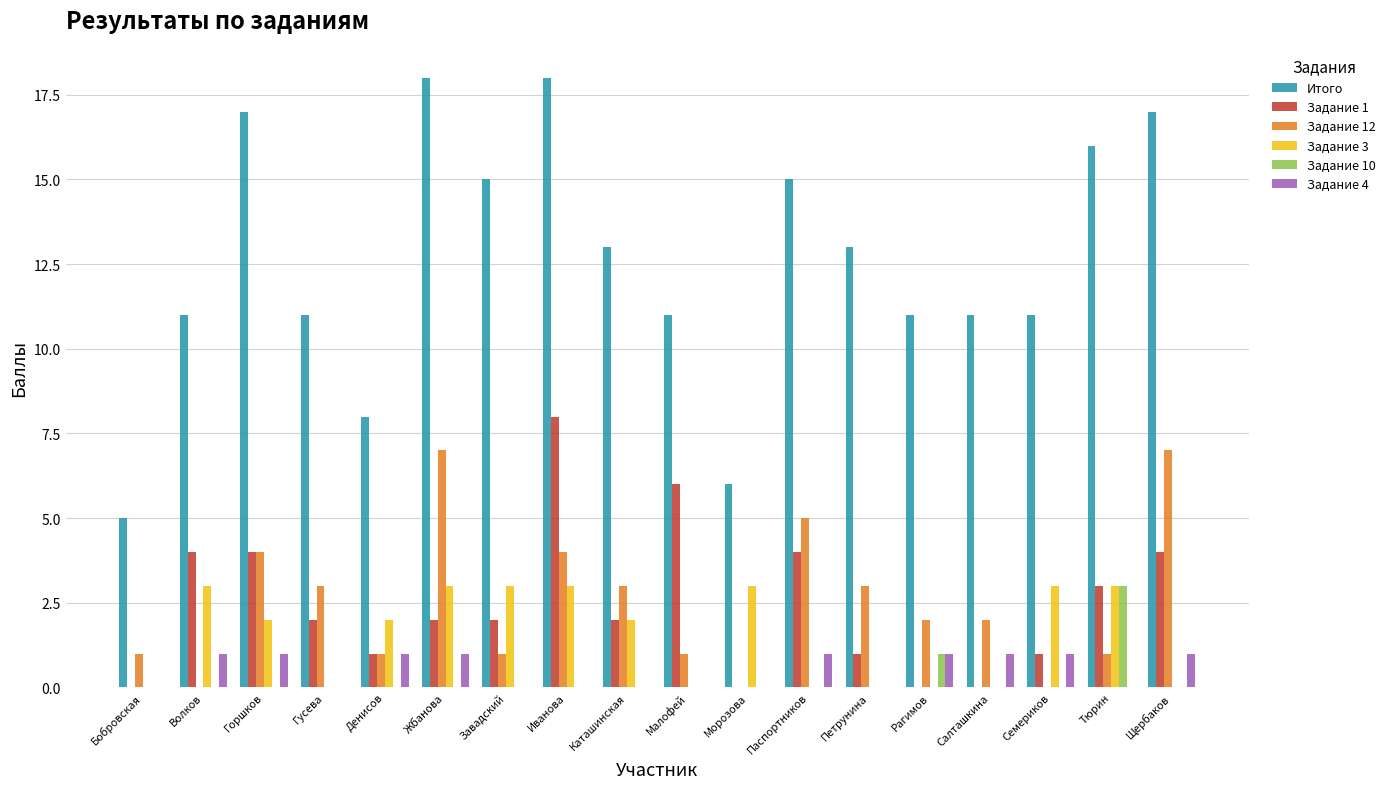

What is the sum of the Задание 1 values at Гусева and Горшков?

6